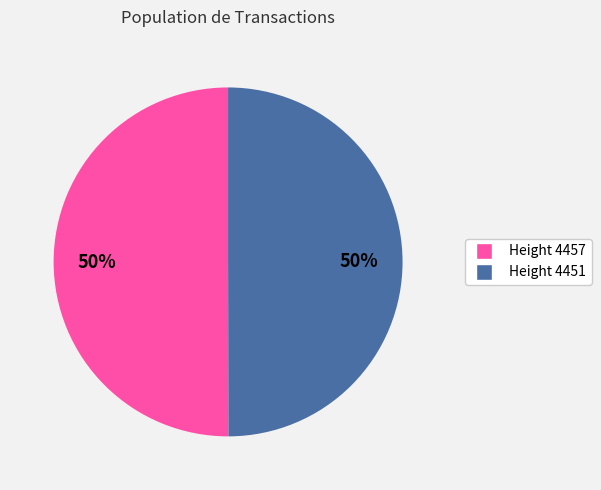

How many segments does this pie chart have?

2